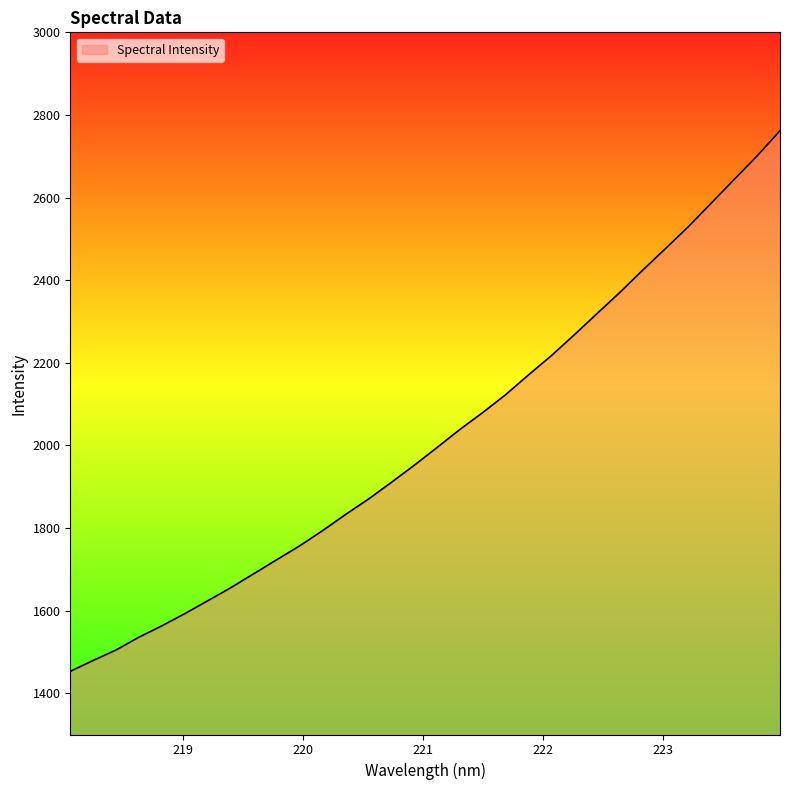

What is the difference between the maximum and minimum values?

1309.0